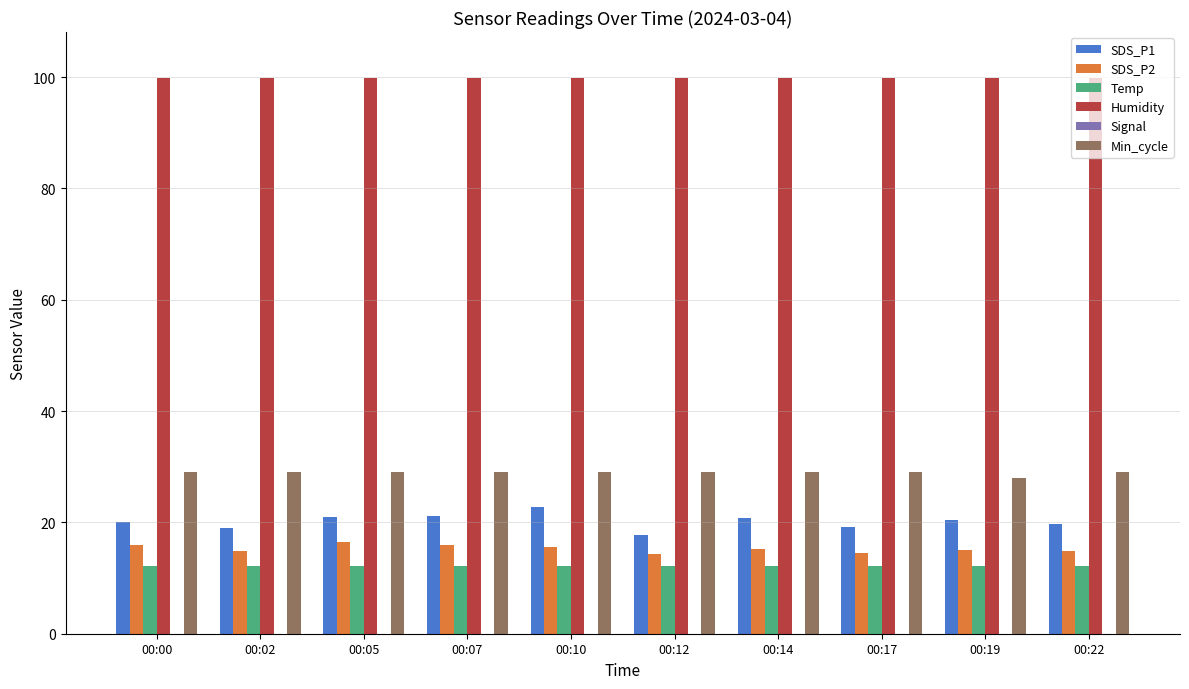

The SDS_P1 series shows 19.7 at 00:22. True or false?

True